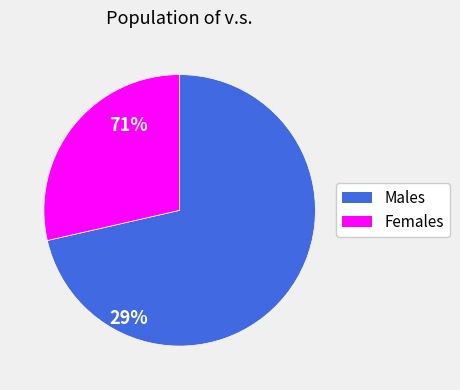

What is the largest slice in the pie chart?

Males